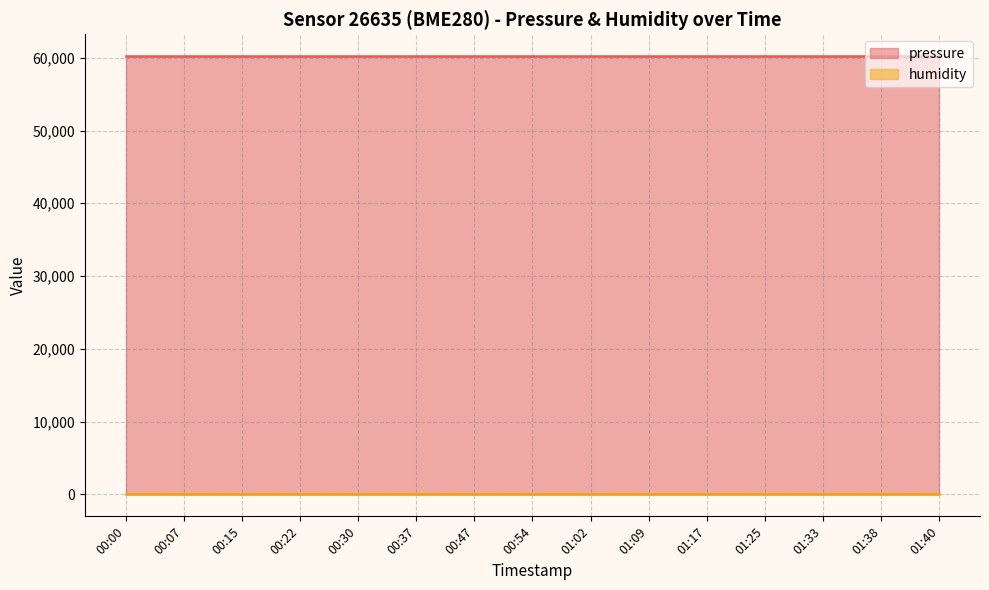

Between 00:07 and 01:09, which is larger?

00:07